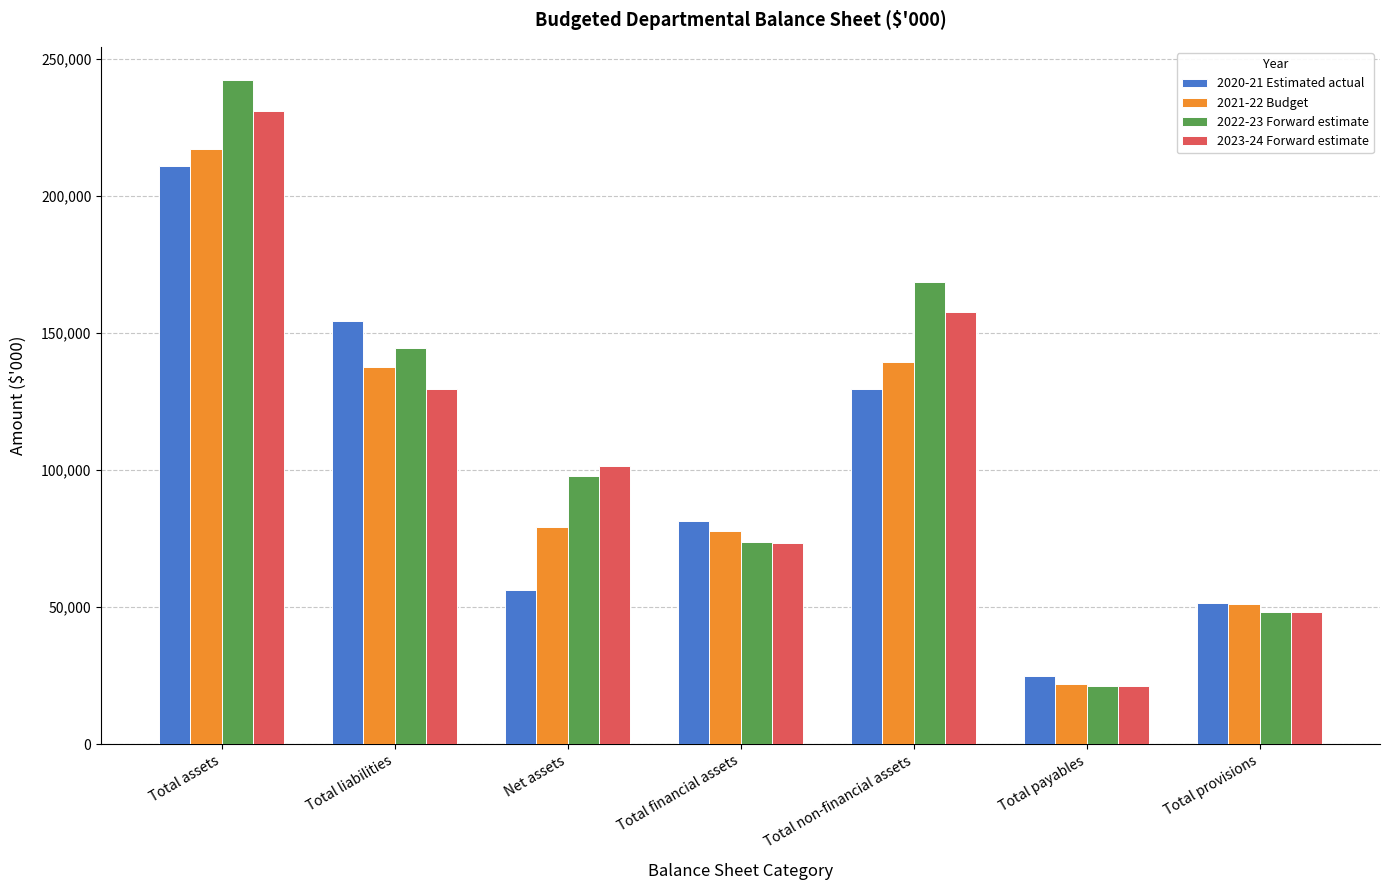

True or false: 2023-24 Forward estimate has a value of 157695 at Total non-financial assets.

True